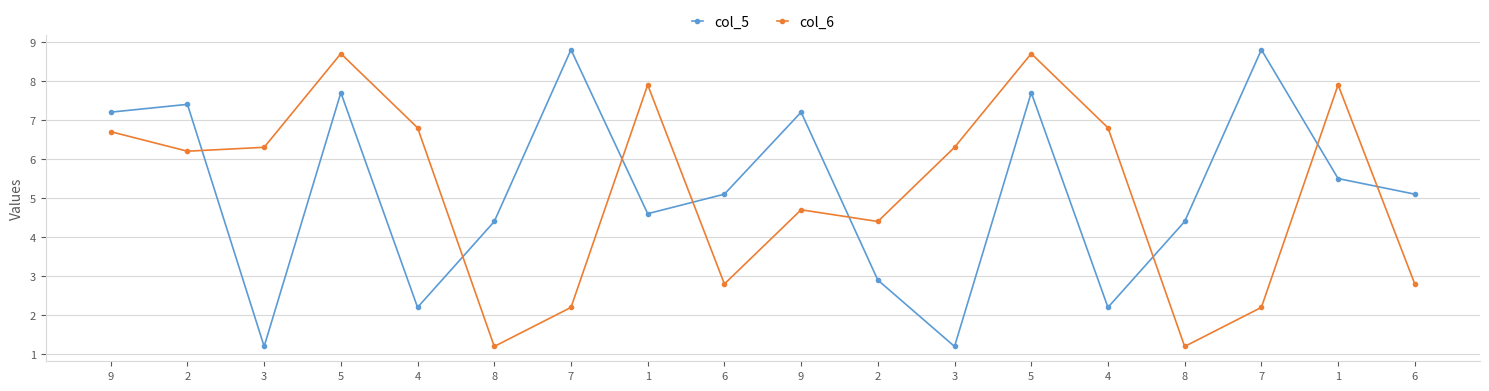

The col_5 series shows 5.5 at 1. True or false?

True